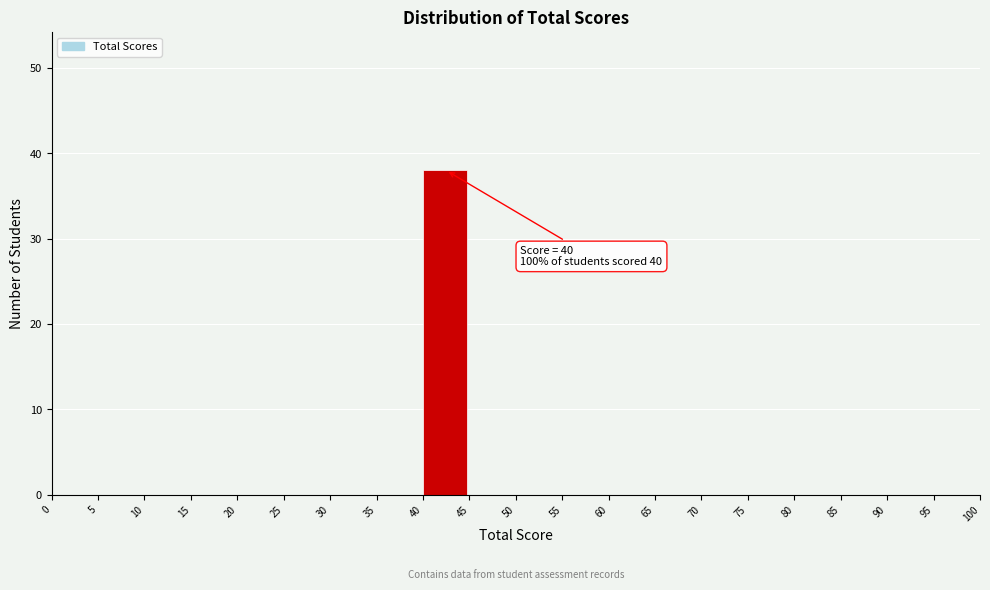

Over which range of the x-axis is the bar tallest?

40 to 45